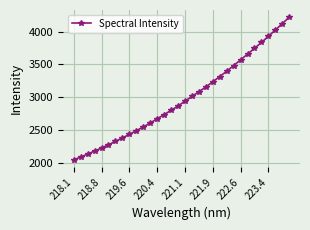

What is the sum of all values?

95535.6